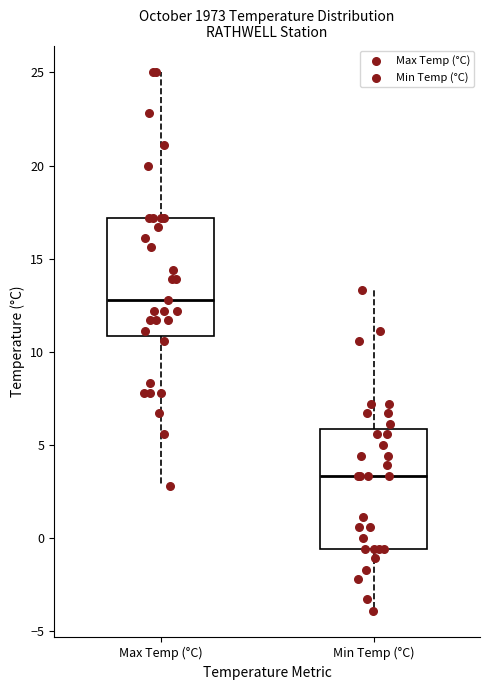

Reading left to right, read every box against the y-axis: the position of its median line, the range the box covers, and the ends of its whiskers. The values are not printed on the chart, so give them approximately, as read against the axis.

Max Temp (°C): median 13.0, box 11.0 to 17.0, whiskers 3.0 to 25.0
Min Temp (°C): median 3.5, box -0.5 to 6.0, whiskers -4.0 to 13.5